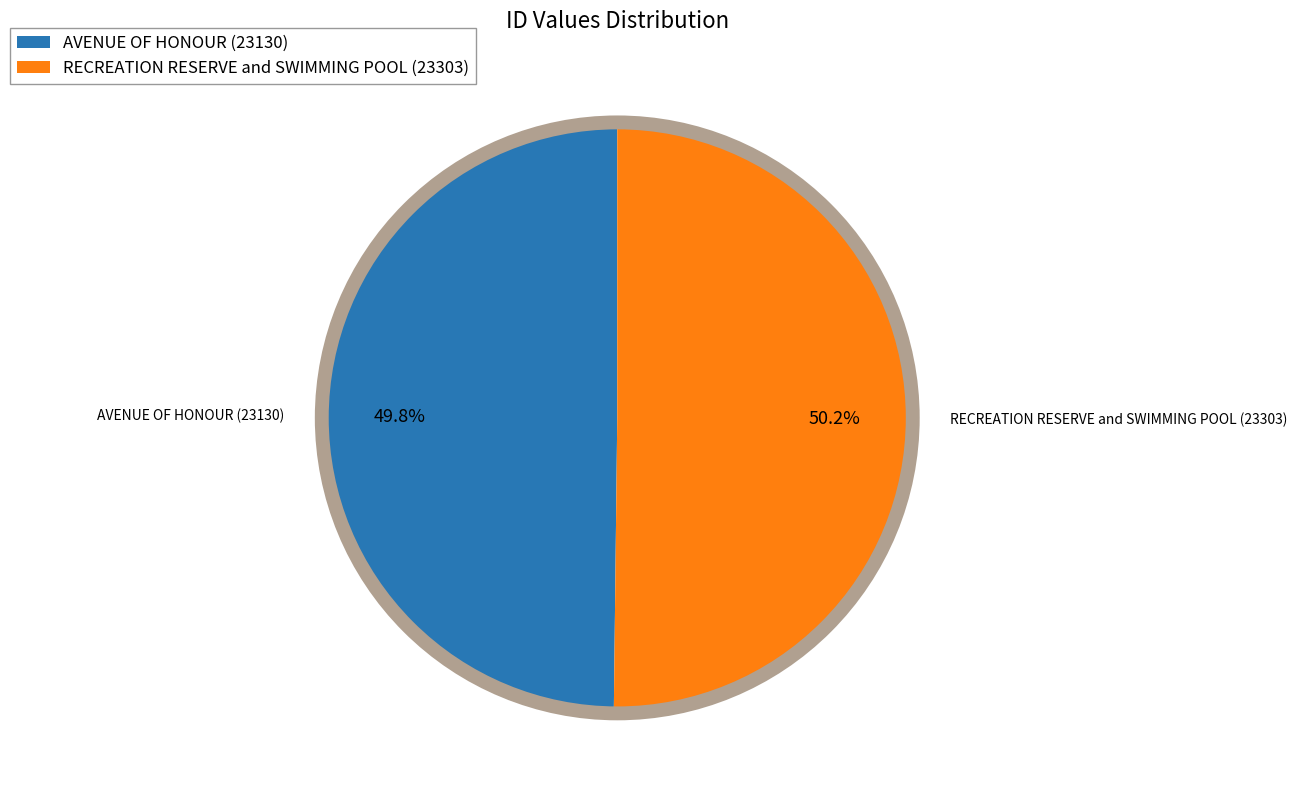

What is the ratio of the value at AVENUE OF HONOUR (23130) to the value at RECREATION RESERVE and SWIMMING POOL (23303)?

1.0